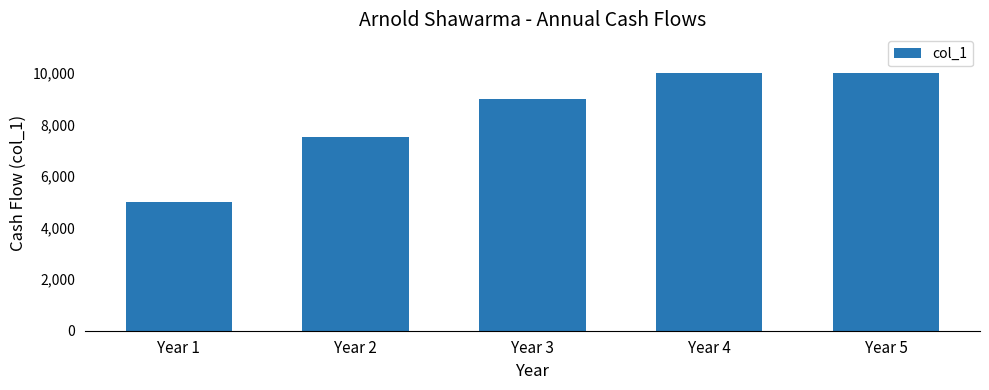

Where is the data nearest to the value 7500?

Year 2